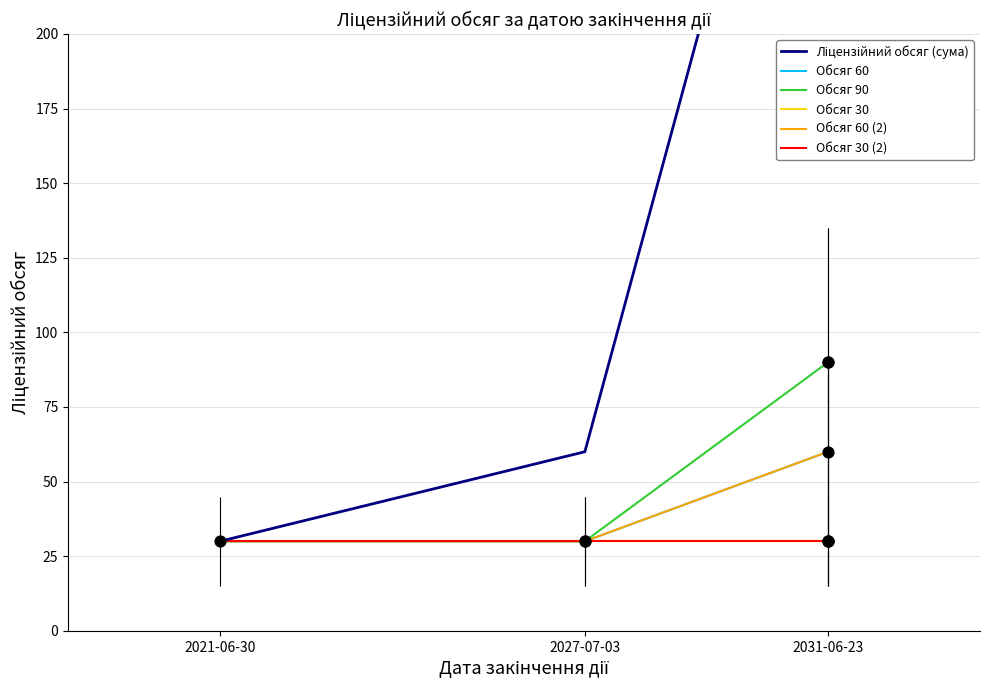

Is the value of Обсяг 30 at 2031-06-23 greater than the value of Ліцензійний обсяг (сума) at 2031-06-23?

No